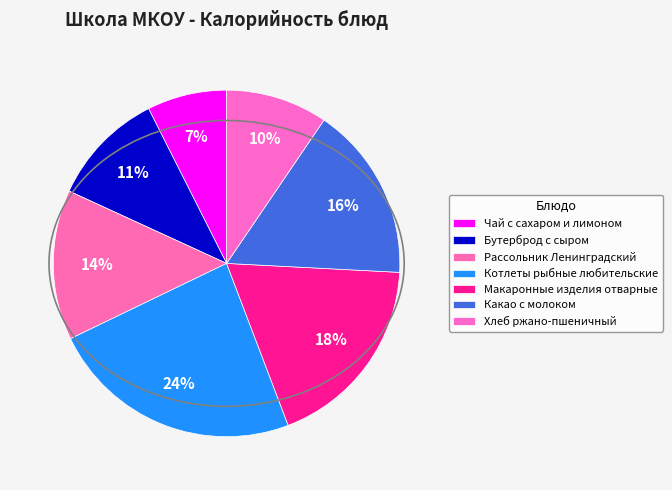

How many segments does this pie chart have?

7